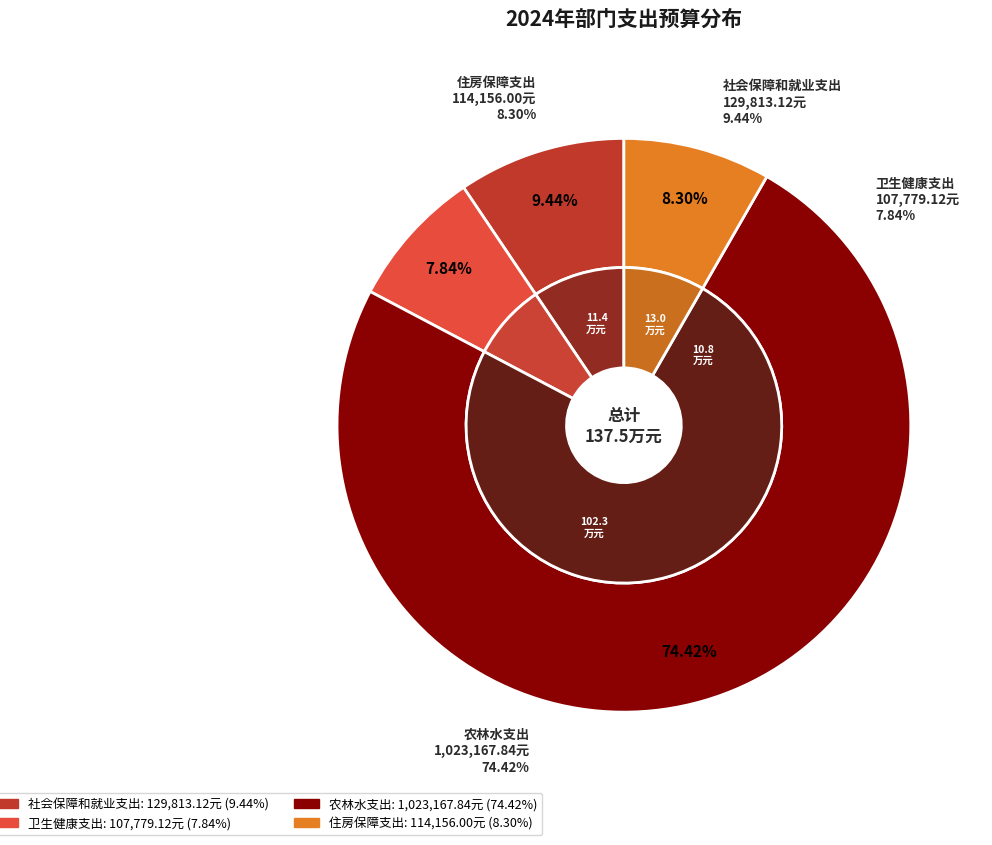

What percentage is the 住房保障支出 slice, to the nearest percent?

8%